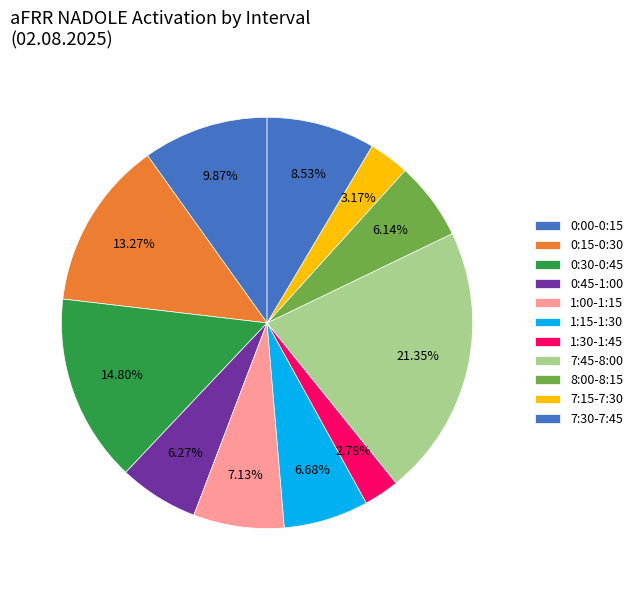

True or false: 0:00-0:15 accounts for 17% of the total.

False